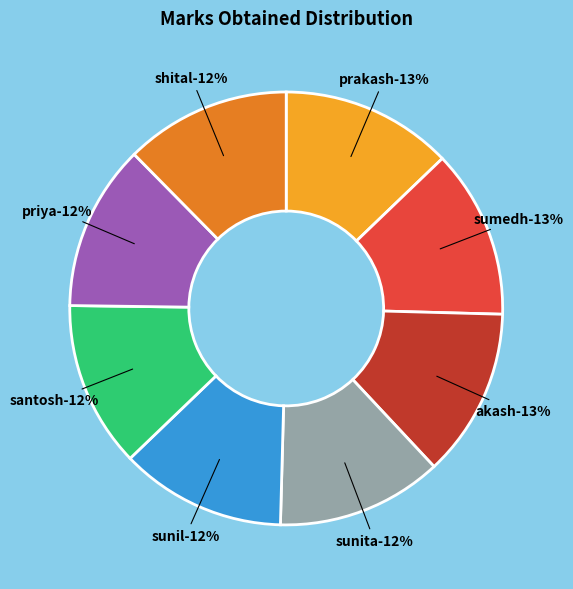

How many segments does this pie chart have?

8